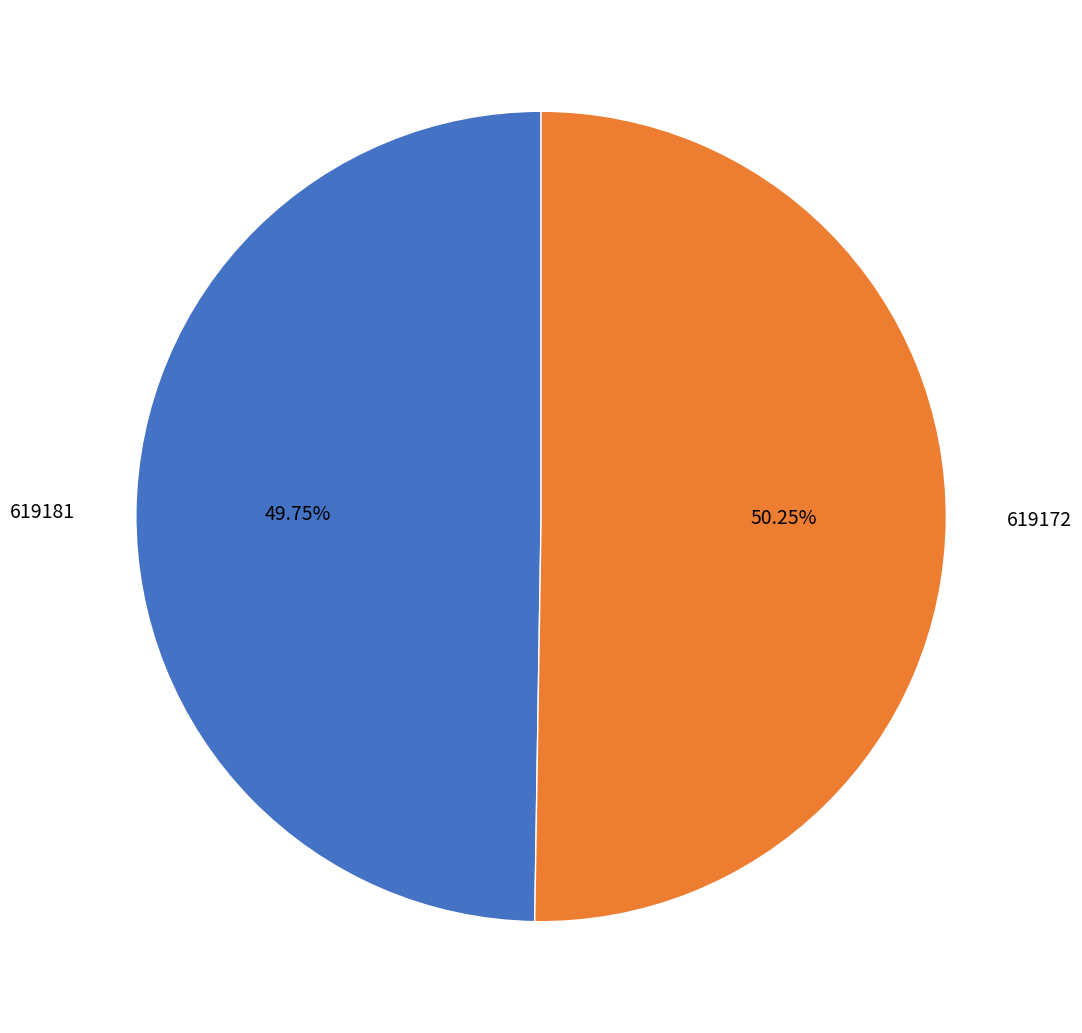

To the nearest percent, what portion does 619172 represent?

50%